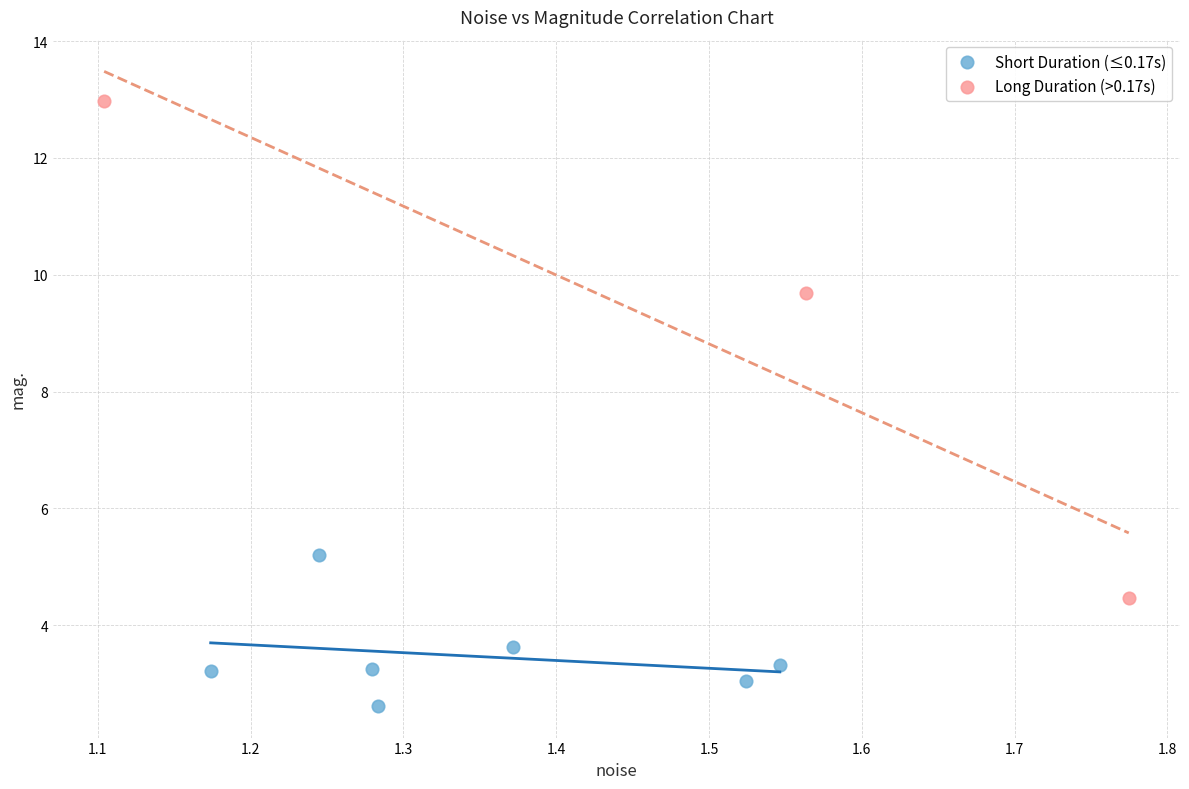

Which series has the widest spread of Y values?

Long Duration (>0.17s)